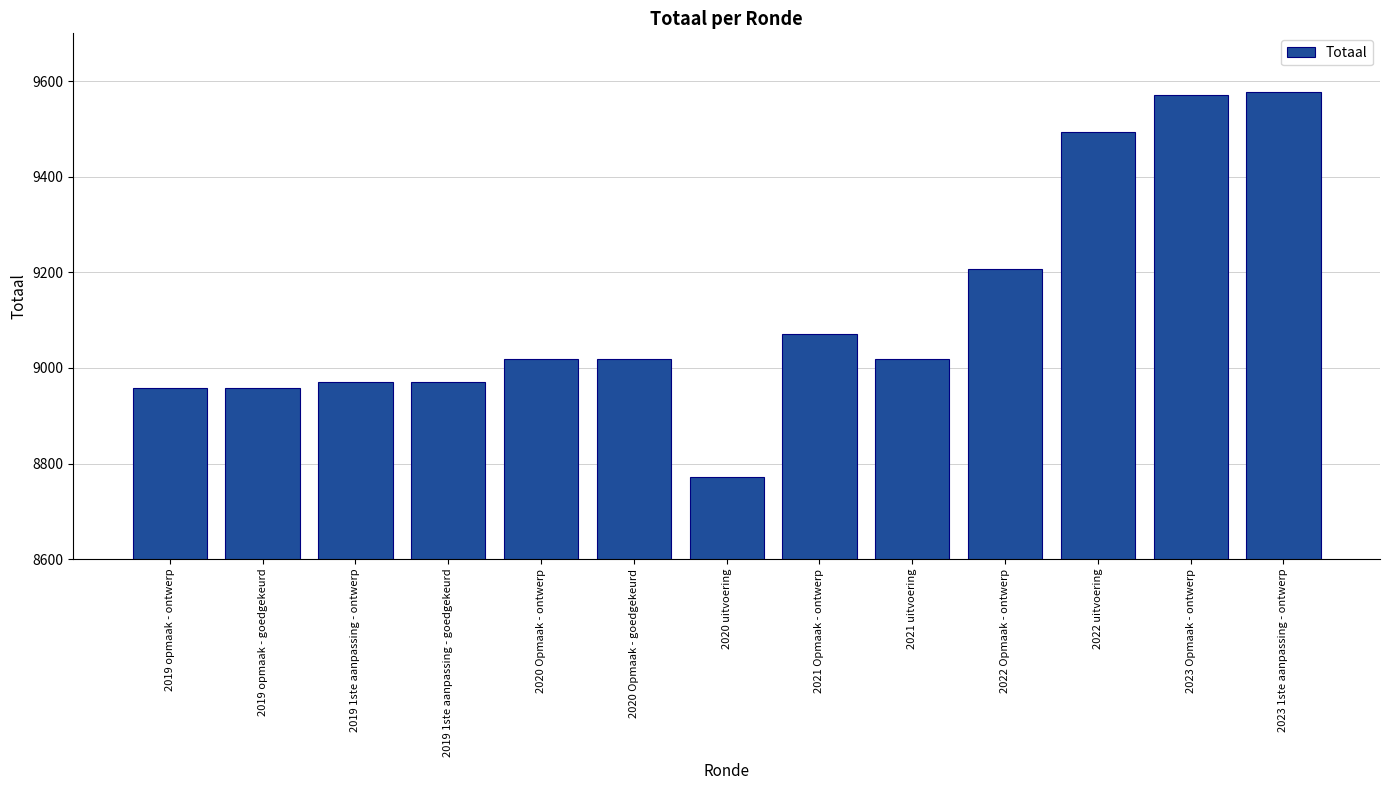

What is the difference between the second highest and second lowest values?

612